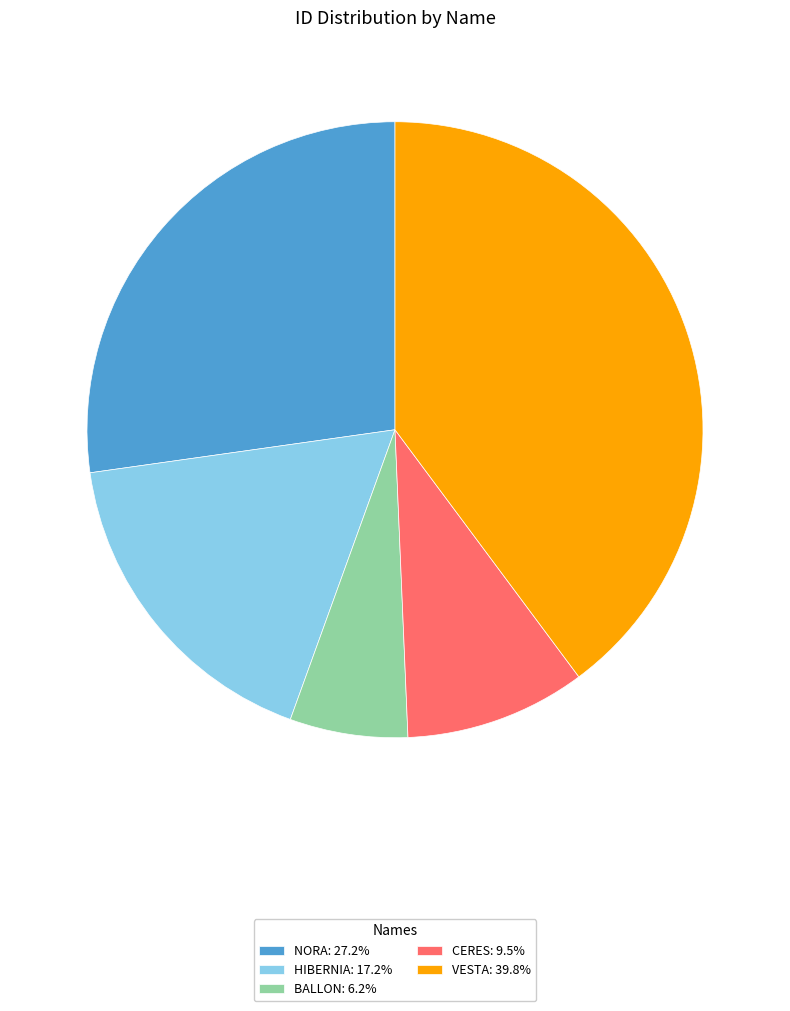

Which slice is the largest?

VESTA